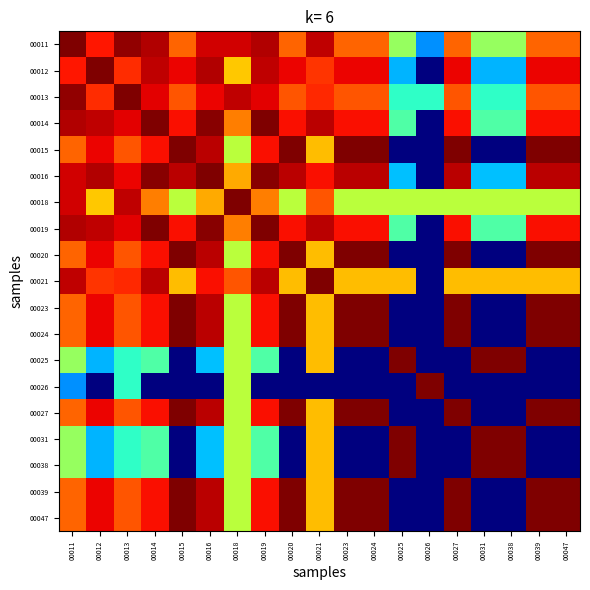

Rank the series by their maximum value, from highest to lowest.

00011, 00012, 00013, 00014, 00015, 00016, 00018, 00019, 00020, 00021, 00023, 00024, 00025, 00026, 00027, 00031, 00038, 00039, 00047